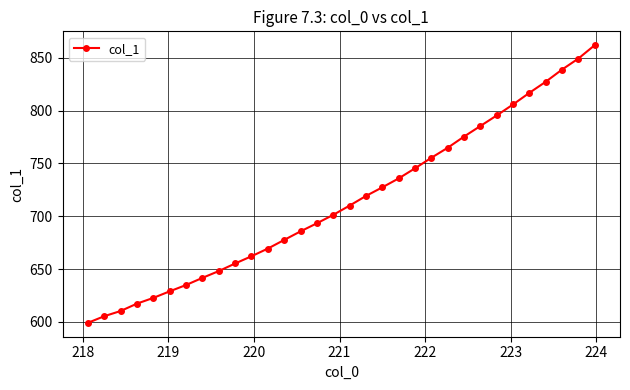

True or false: the data has more than 1 interior local peaks.

False